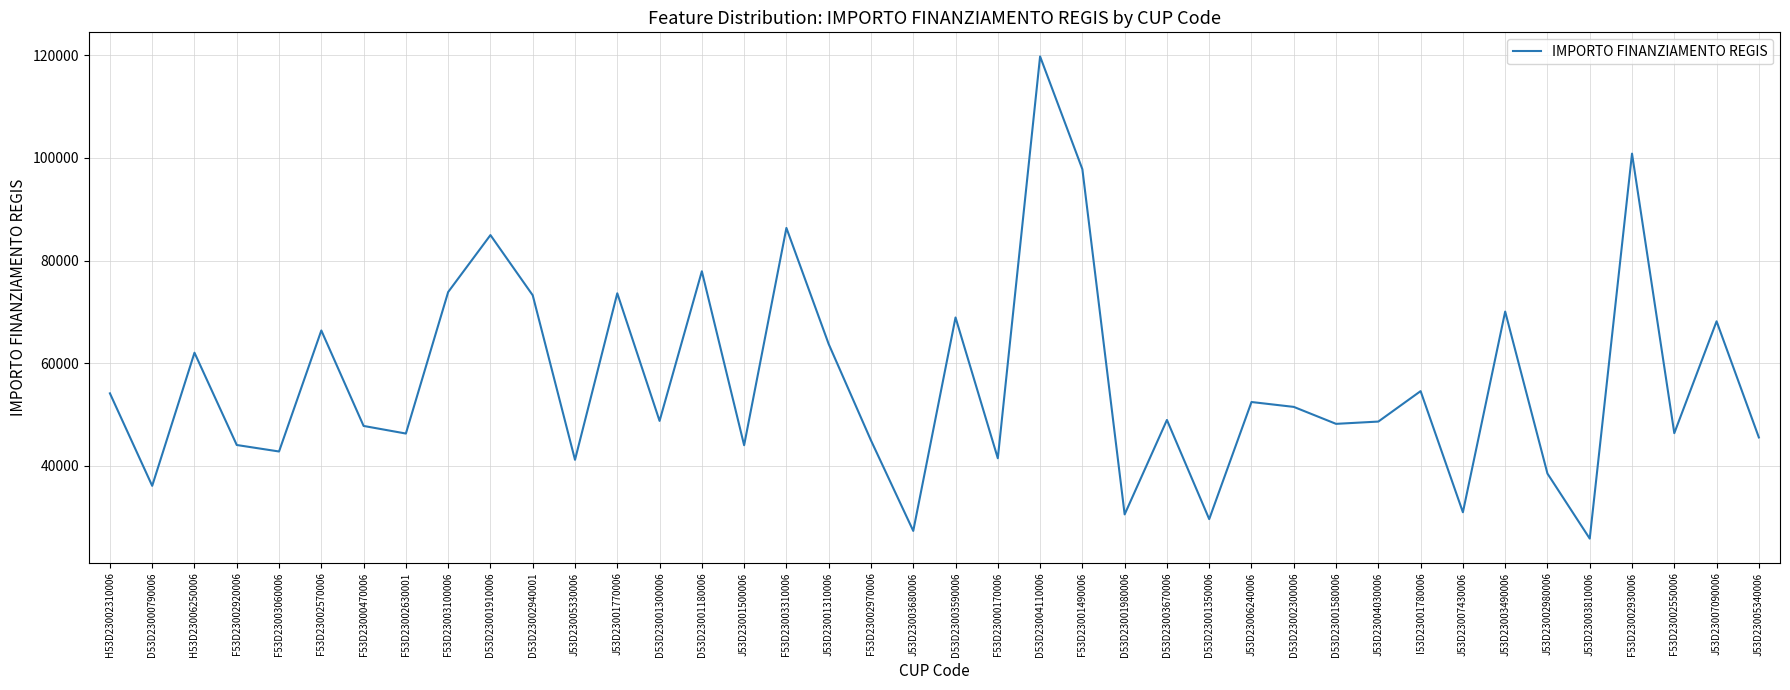

How many values are below 48957?

20